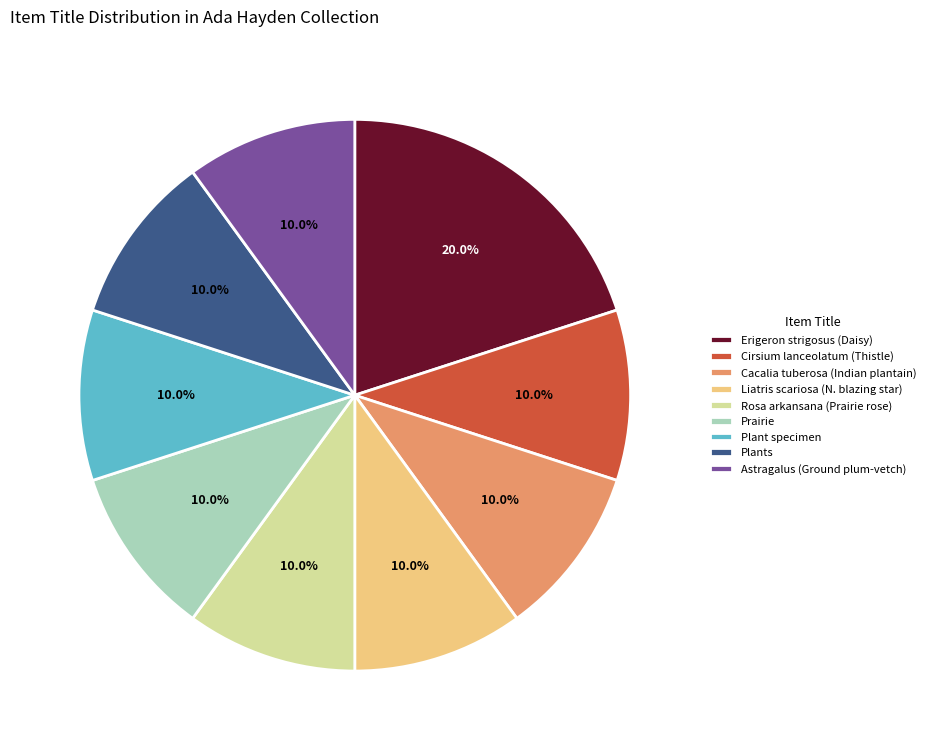

What percentage is NOT represented by Plants?

90.0%